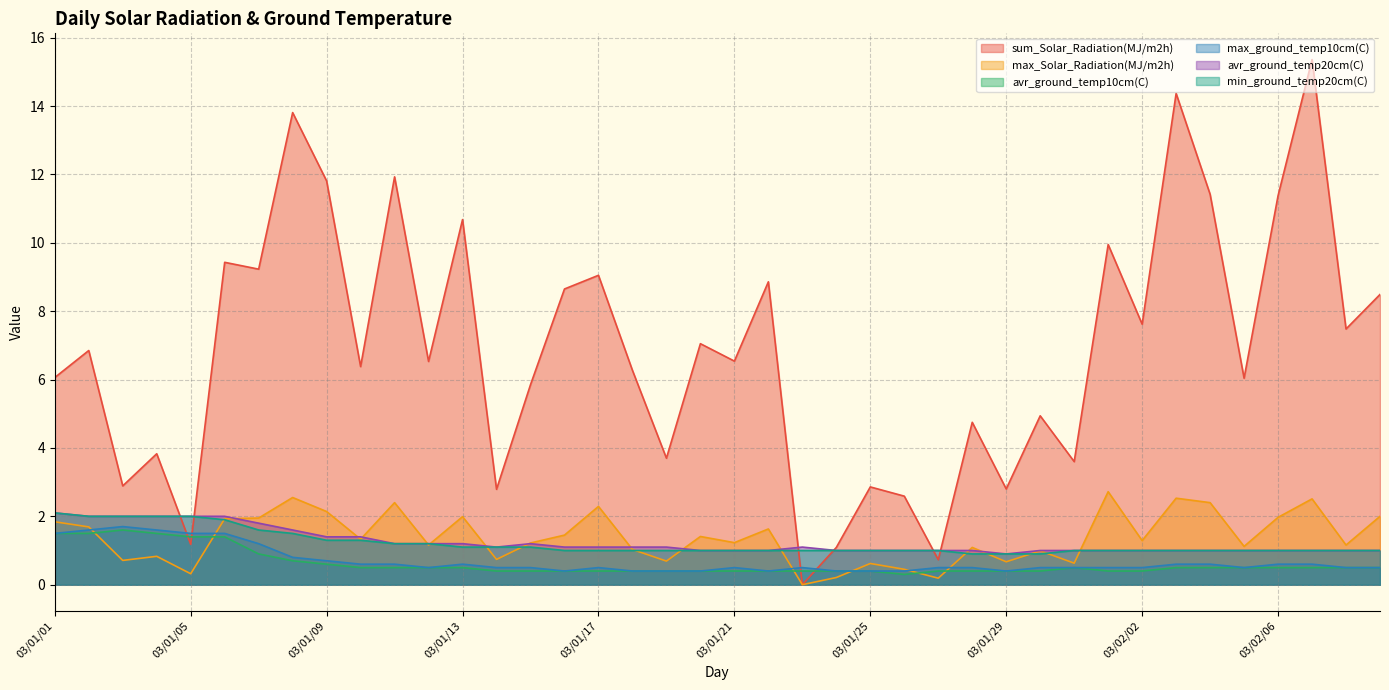

What position from the left is 03/01/14?

14